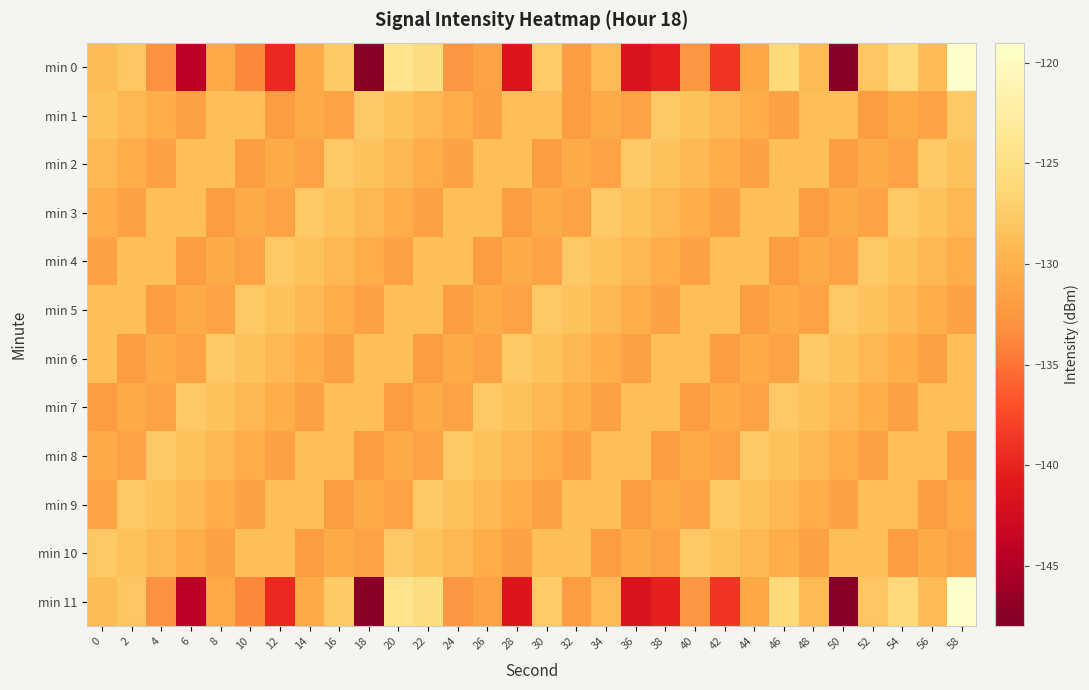

At which category is the sum across all series the highest?

58